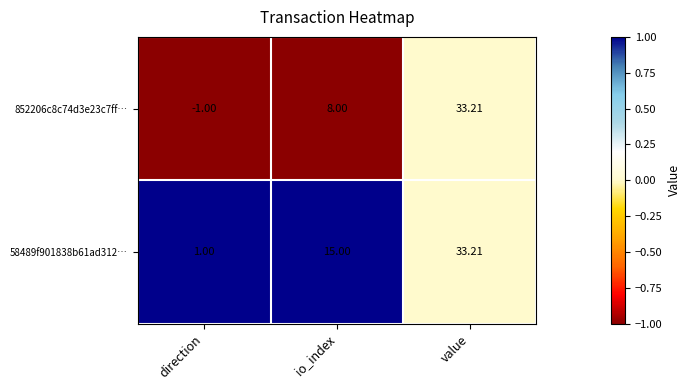

What is the difference between the highest and lowest values at direction?

2.0